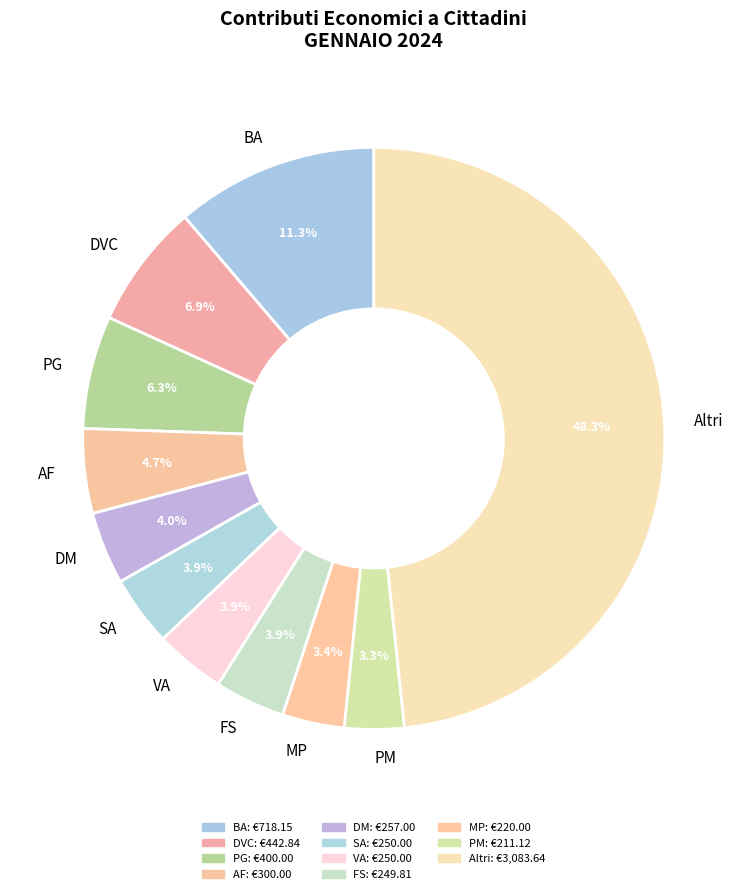

What percentage is NOT represented by VA?

96.1%